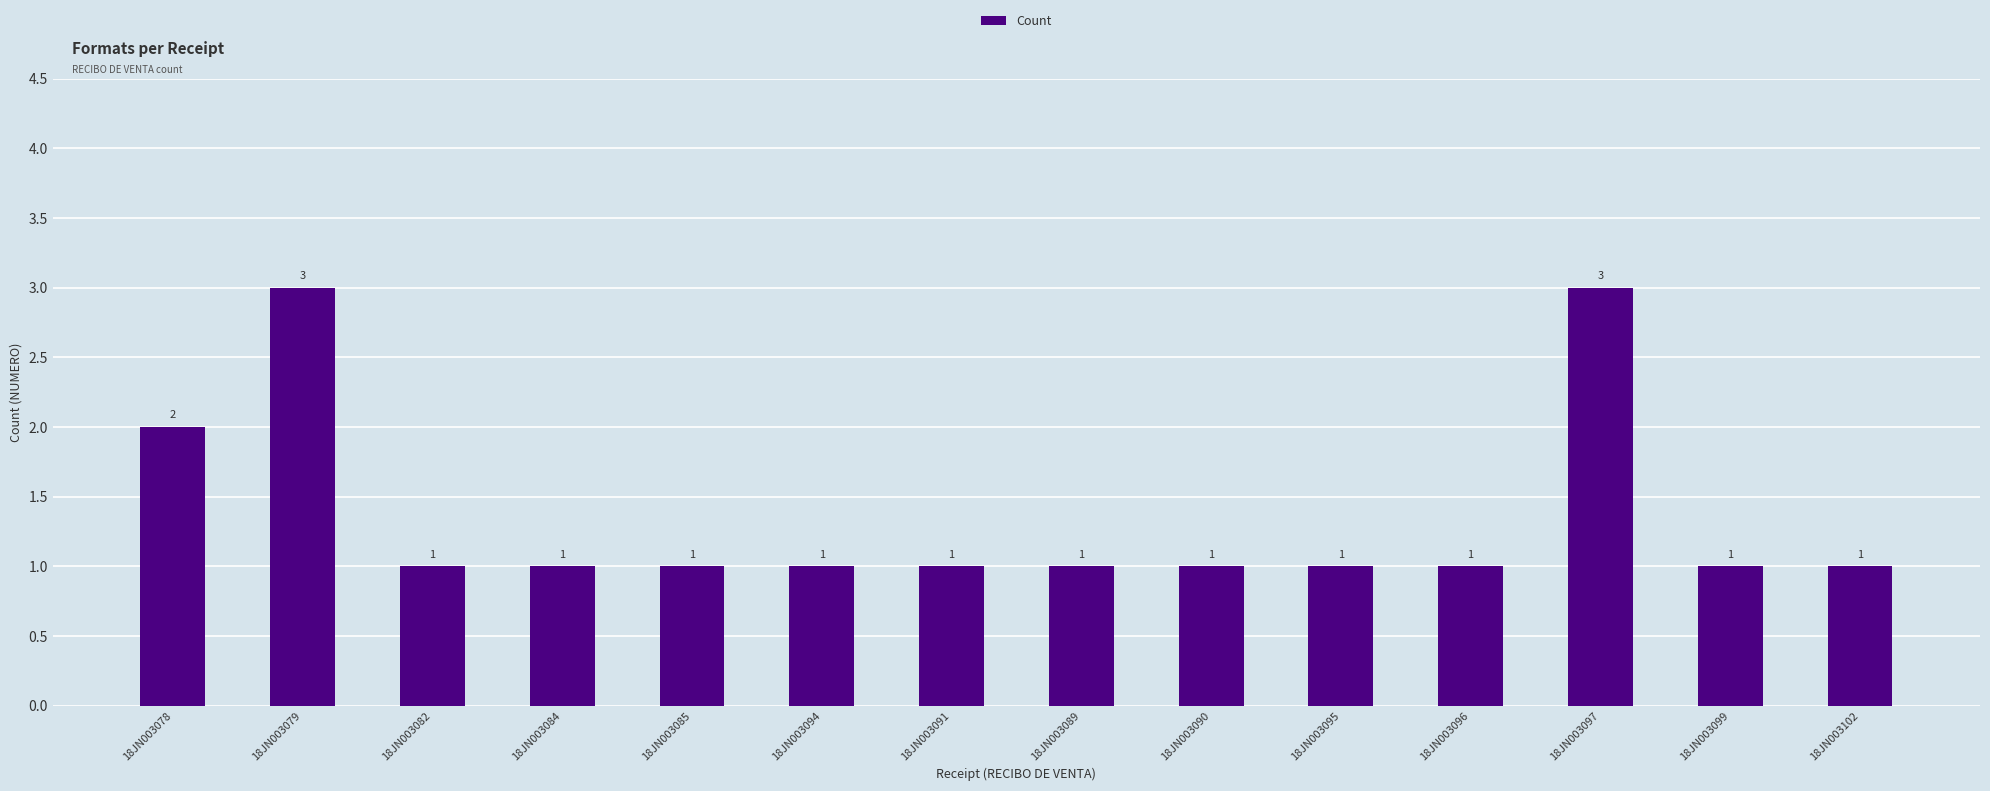

What is the value of the 8th bar from the left?

1